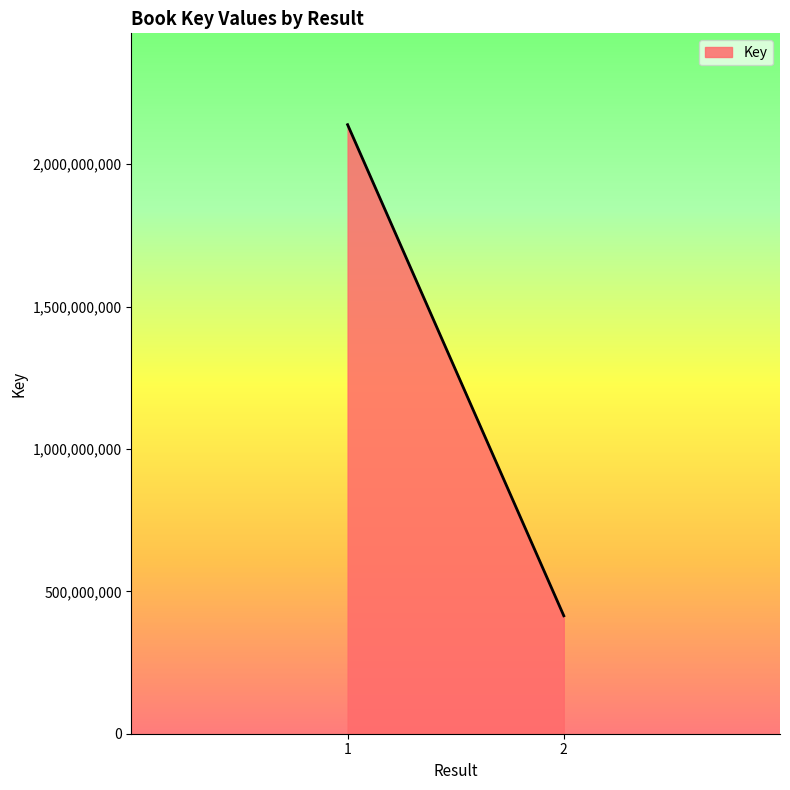

List the labels in order of value, largest first.

1, 2